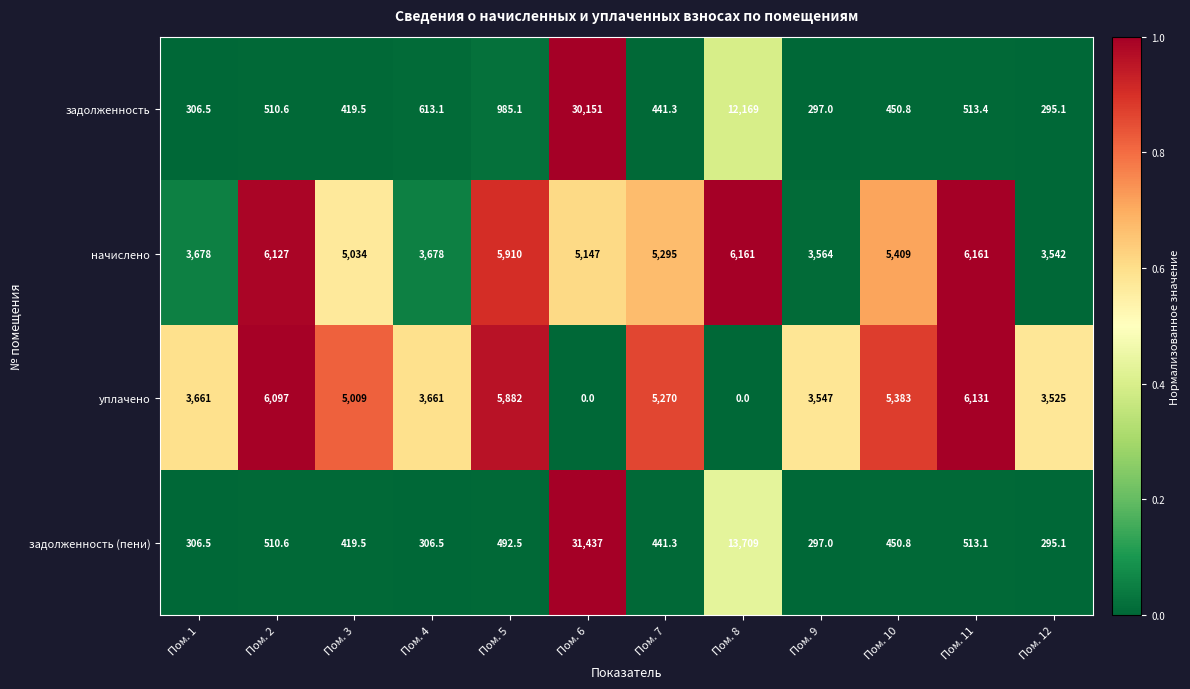

What is the greatest value displayed?

31437.0